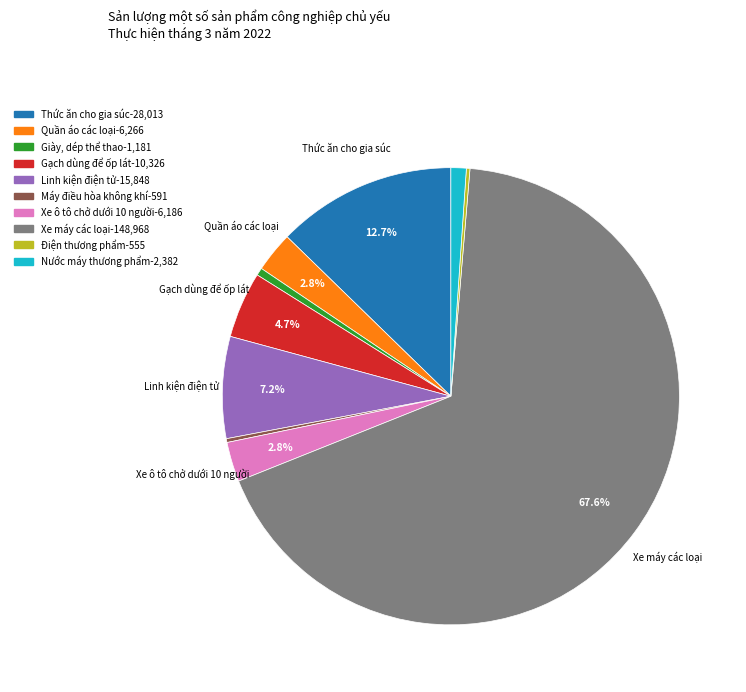

To the nearest percent, what is the difference between the largest and smallest slice percentages?

67%